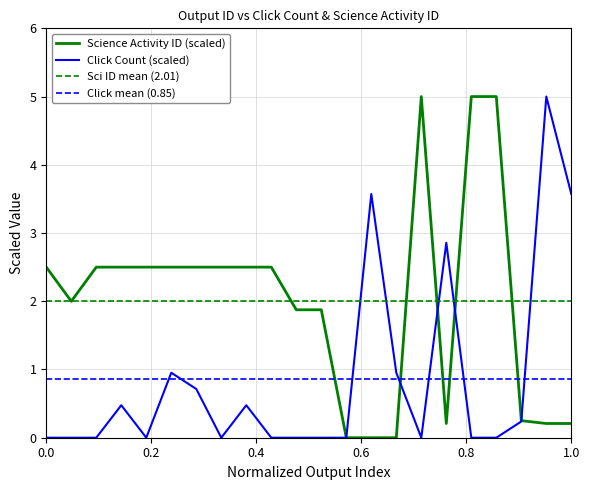

The Click Count series shows 3.2 at 51066. True or false?

False